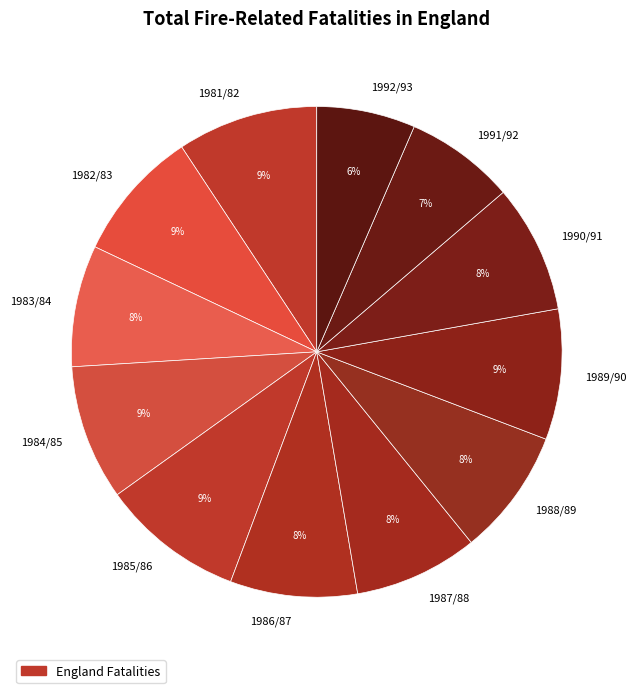

Does 1981/82 account for over 50% of the chart?

No